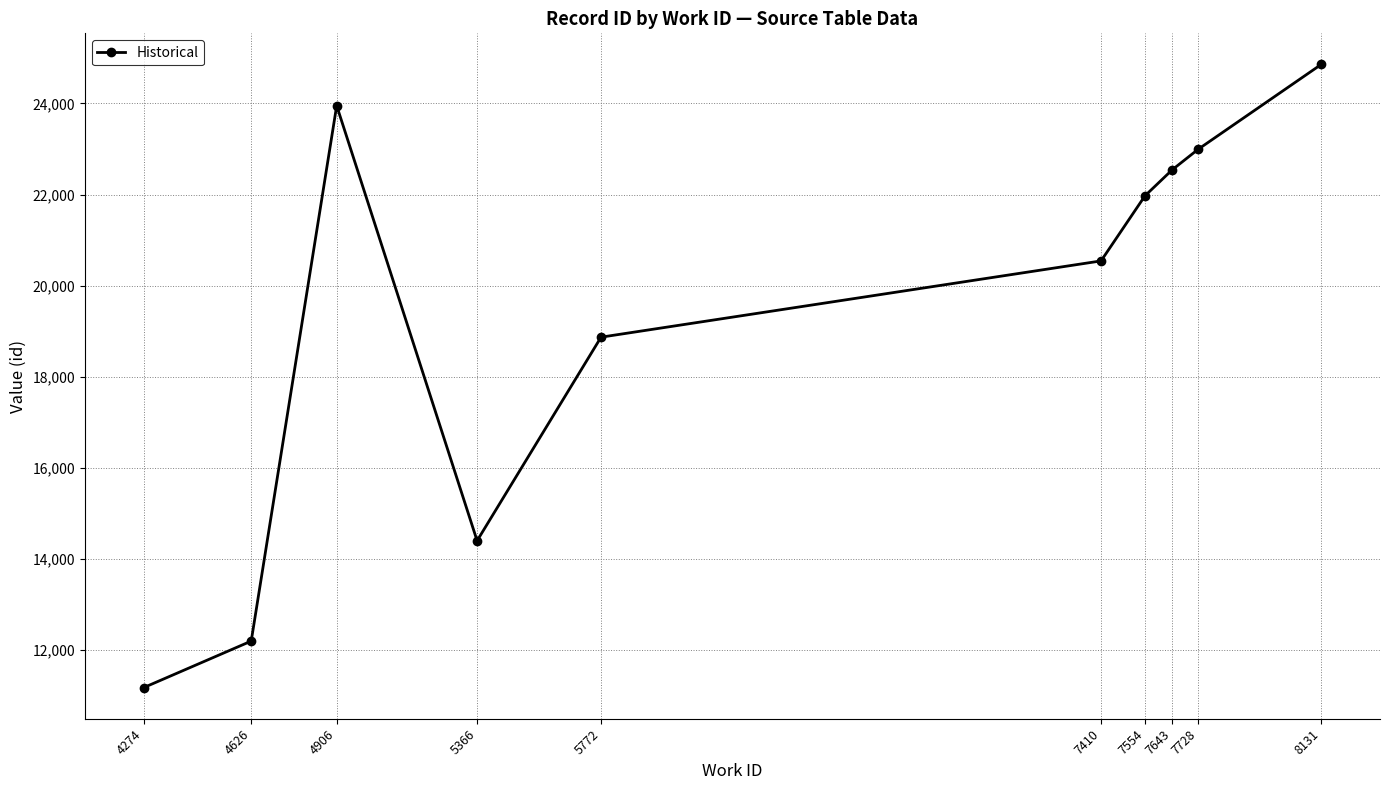

The value at 8131 is 24856. True or false?

True